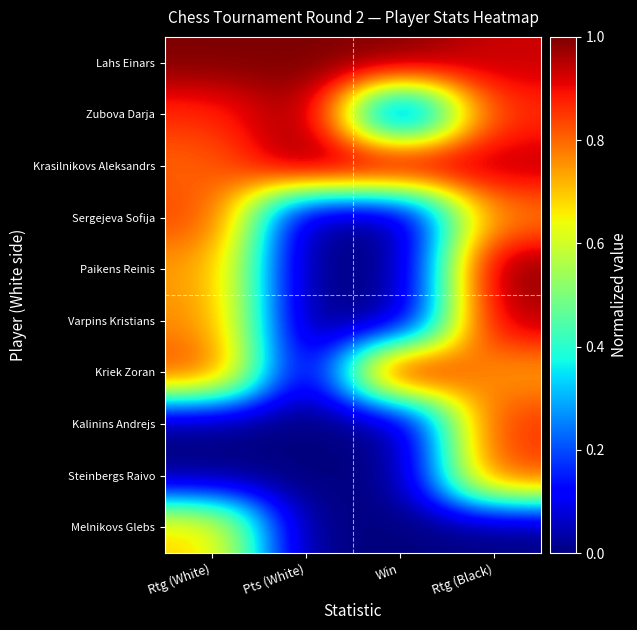

Reading left to right, list all the values displayed in this chart.

Lahs Einars: Rtg (White)=1.0	Pts (White)=1.0	Win=1.0	Rtg (Black)=0.9
Zubova Darja: Rtg (White)=0.9	Pts (White)=1.0	Win=0.0	Rtg (Black)=0.9
Krasilnikovs Aleksandrs: Rtg (White)=0.8	Pts (White)=1.0	Win=1.0	Rtg (Black)=0.9
Sergejeva Sofija: Rtg (White)=0.8	Pts (White)=0.0	Win=0.0	Rtg (Black)=0.8
Paikens Reinis: Rtg (White)=0.8	Pts (White)=0.0	Win=0.0	Rtg (Black)=1.0
Varpins Kristians: Rtg (White)=0.8	Pts (White)=0.0	Win=0.0	Rtg (Black)=1.0
Kriek Zoran: Rtg (White)=0.8	Pts (White)=0.0	Win=1.0	Rtg (Black)=0.7
Kalinins Andrejs: Rtg (White)=0.0	Pts (White)=0.0	Win=0.0	Rtg (Black)=0.9
Steinbergs Raivo: Rtg (White)=0.0	Pts (White)=0.0	Win=0.0	Rtg (Black)=0.8
Melnikovs Glebs: Rtg (White)=0.7	Pts (White)=0.0	Win=0.0	Rtg (Black)=0.0